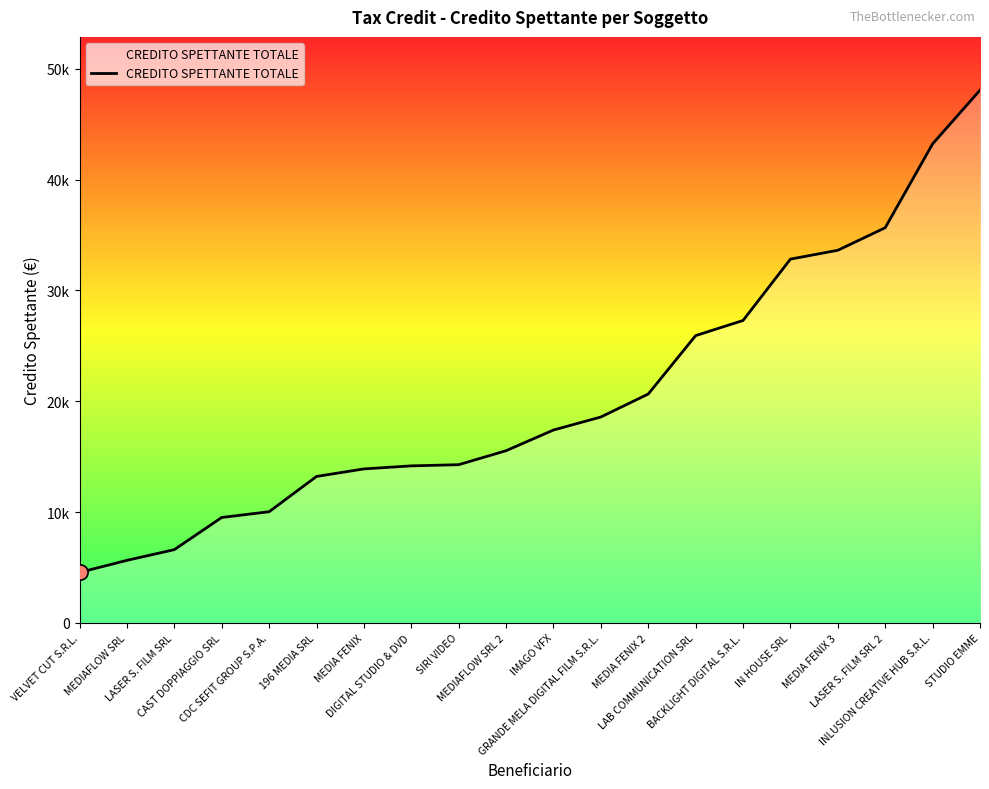

What is the change in value from BACKLIGHT DIGITAL S.R.L. to LASER S. FILM SRL 2?

+8372.2